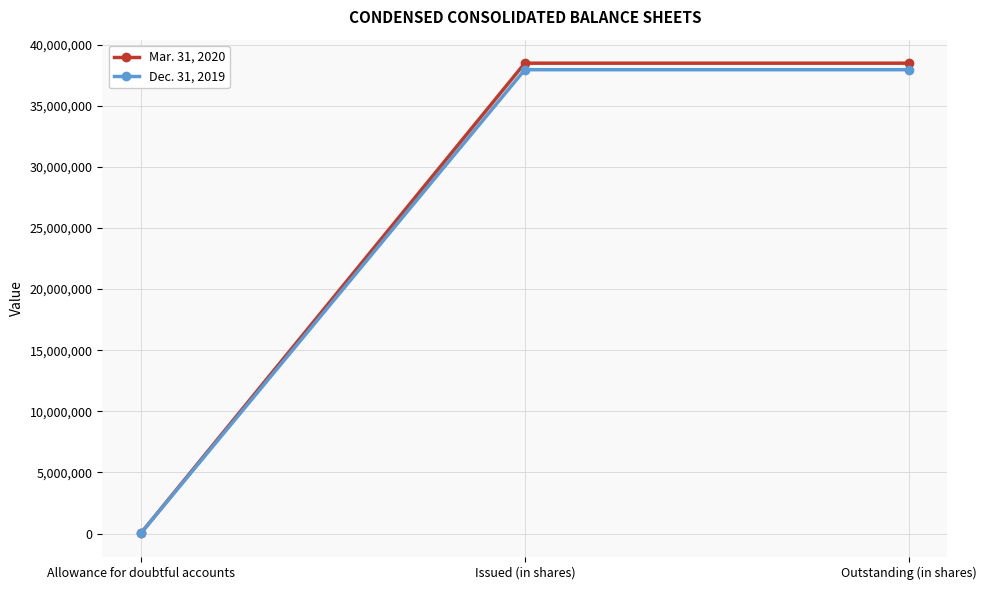

Does the chart have visible grid lines?

Yes